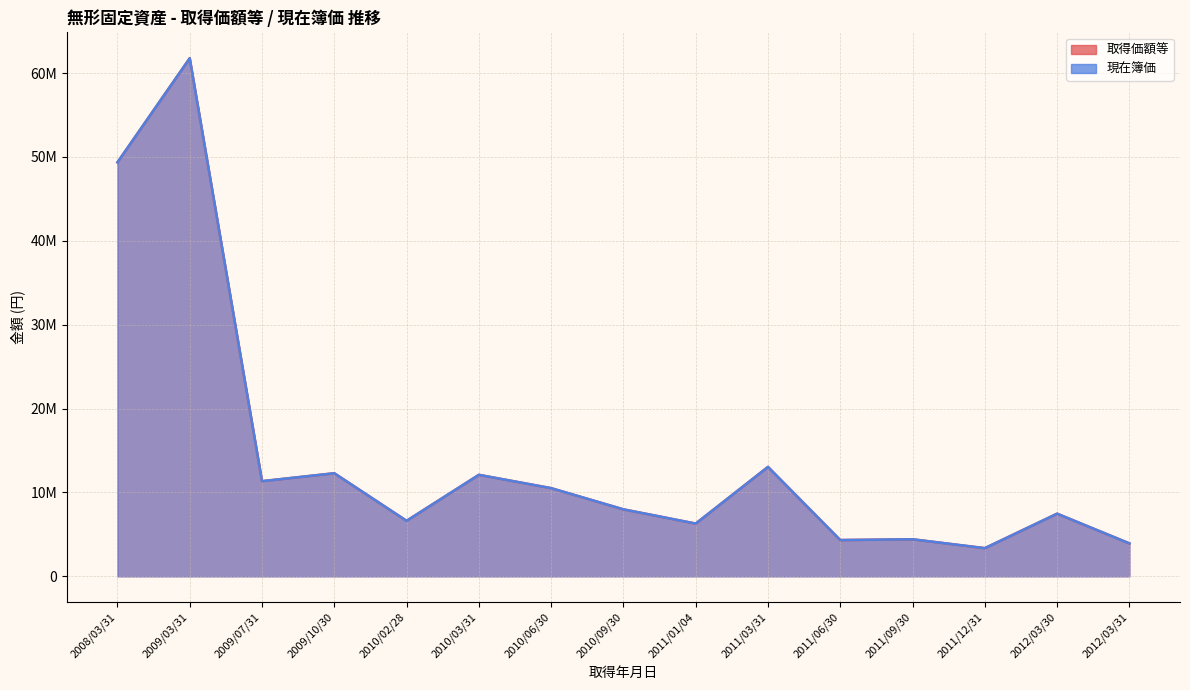

True or false: 現在簿価 and 取得価額等 intersect in this chart.

False